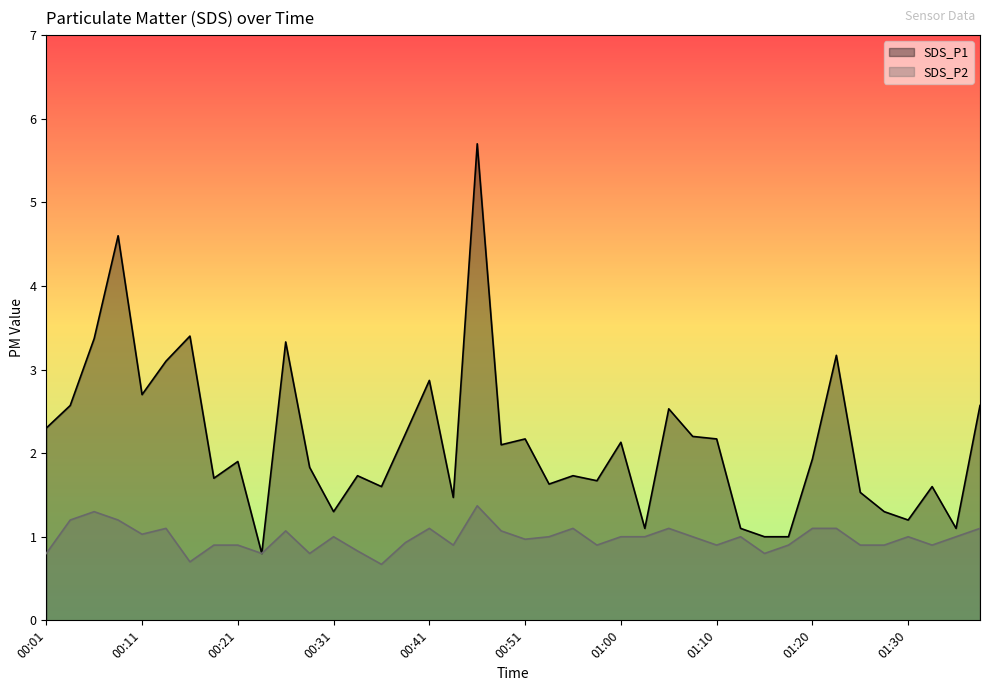

Which has a higher value, 00:48 or 00:04?

00:04